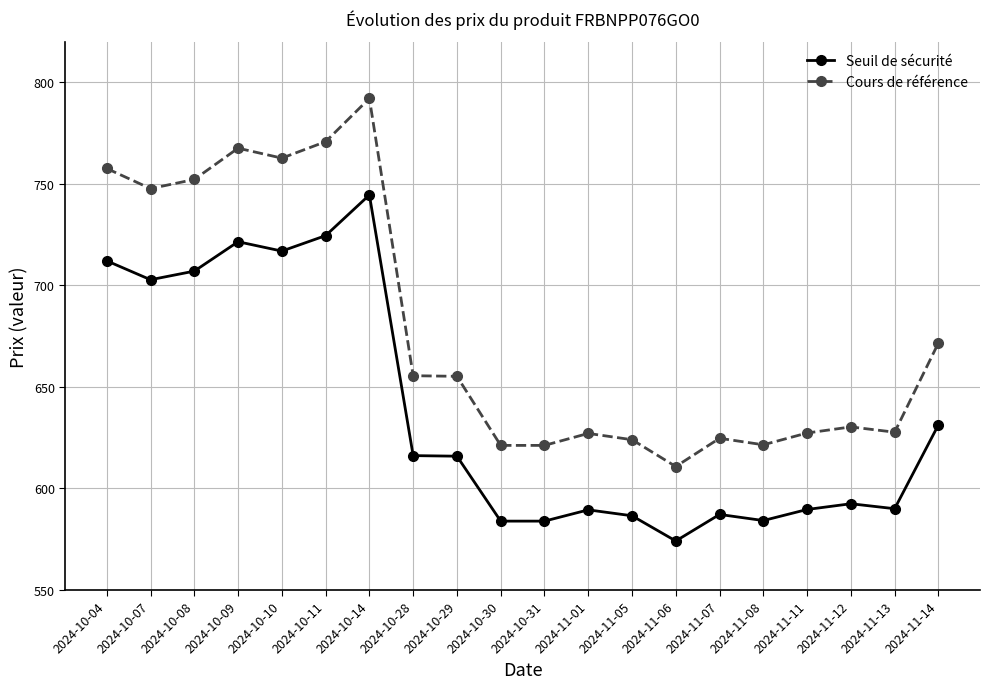

True or false: Seuil de sécurité and Cours de référence intersect in this chart.

False